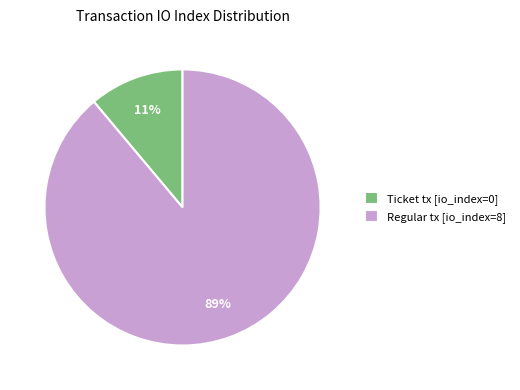

Is it true that Regular tx [io_index=8] is 77% of the pie?

False